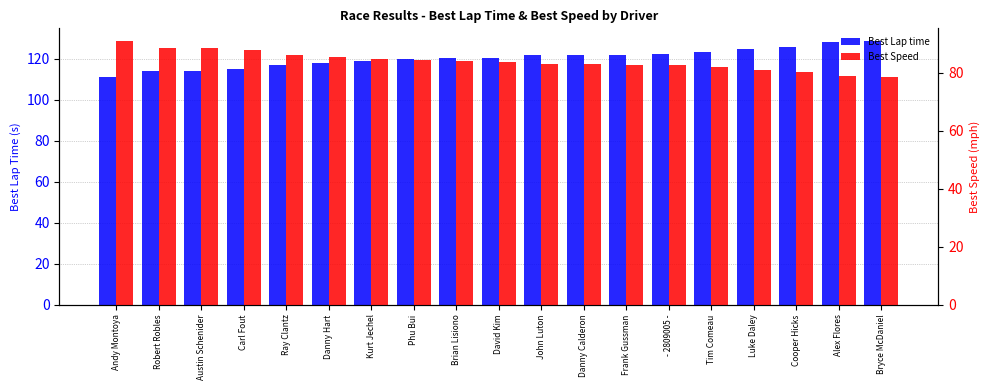

At which label does Best Lap time reach its minimum?

Andy Montoya